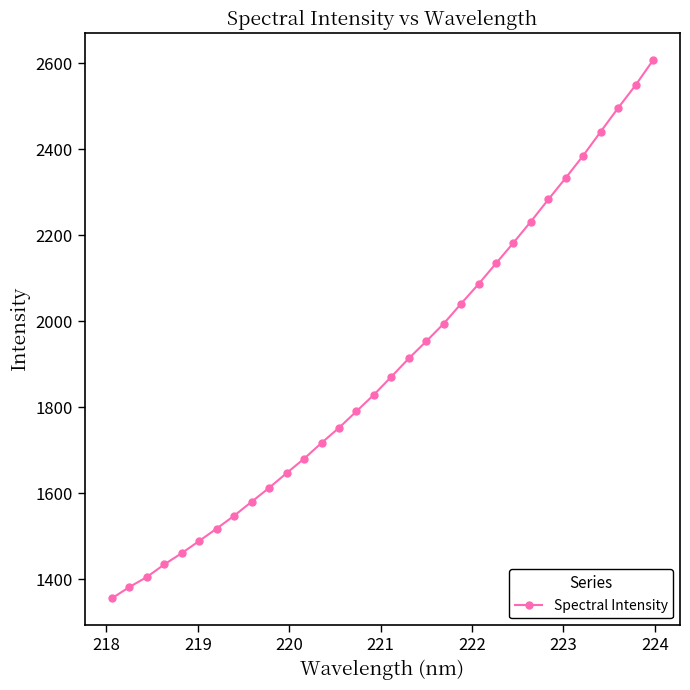

What is the greatest value displayed?

2607.1